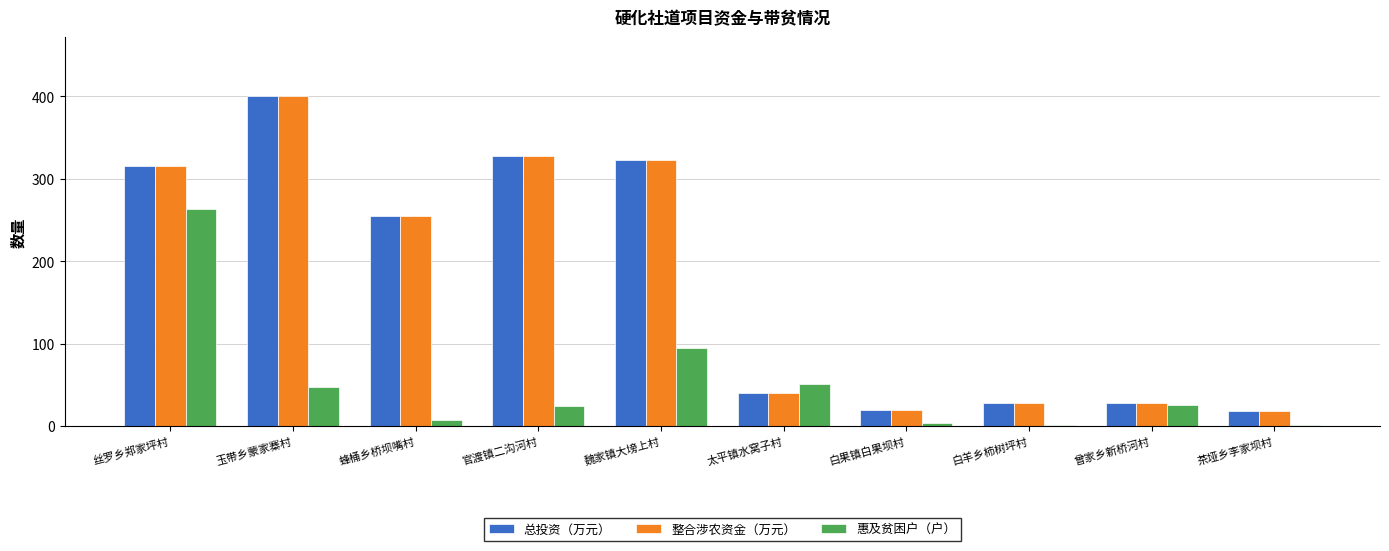

What is the highest value of the 总投资（万元） series?

400.0